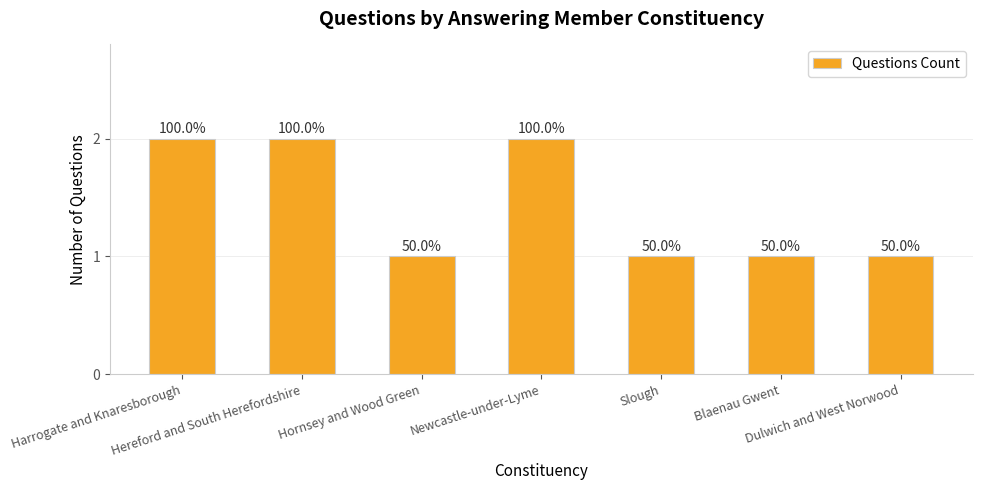

What is the label of the 5th bar from the right?

Hornsey and Wood Green